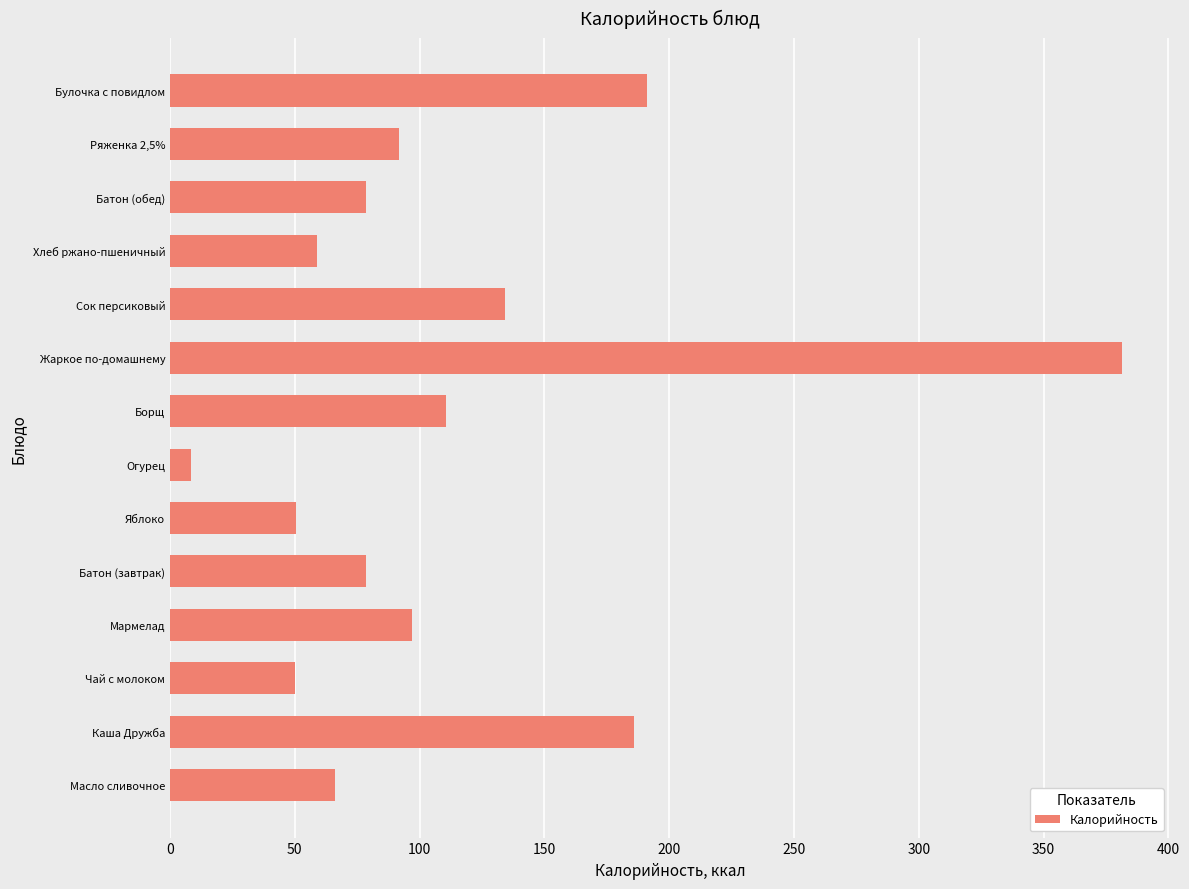

What is the minimum value shown in the chart?

8.5